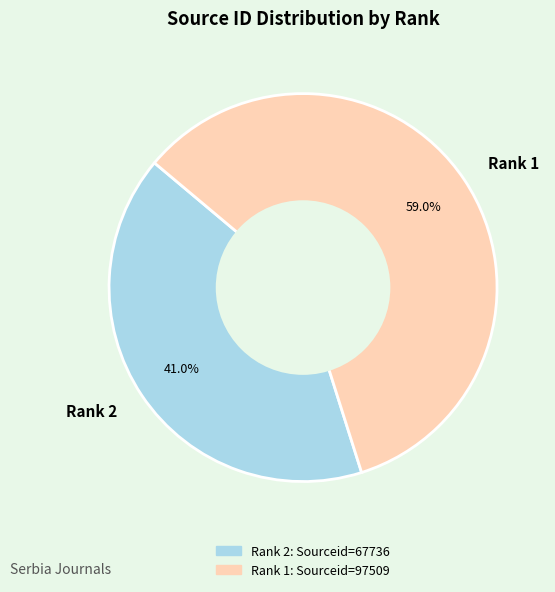

How many segments does this pie chart have?

2